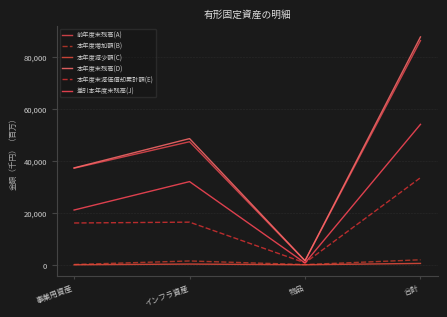

What is the difference between the 前年度末残高(A) values at 物品 and インフラ資産?

45840196